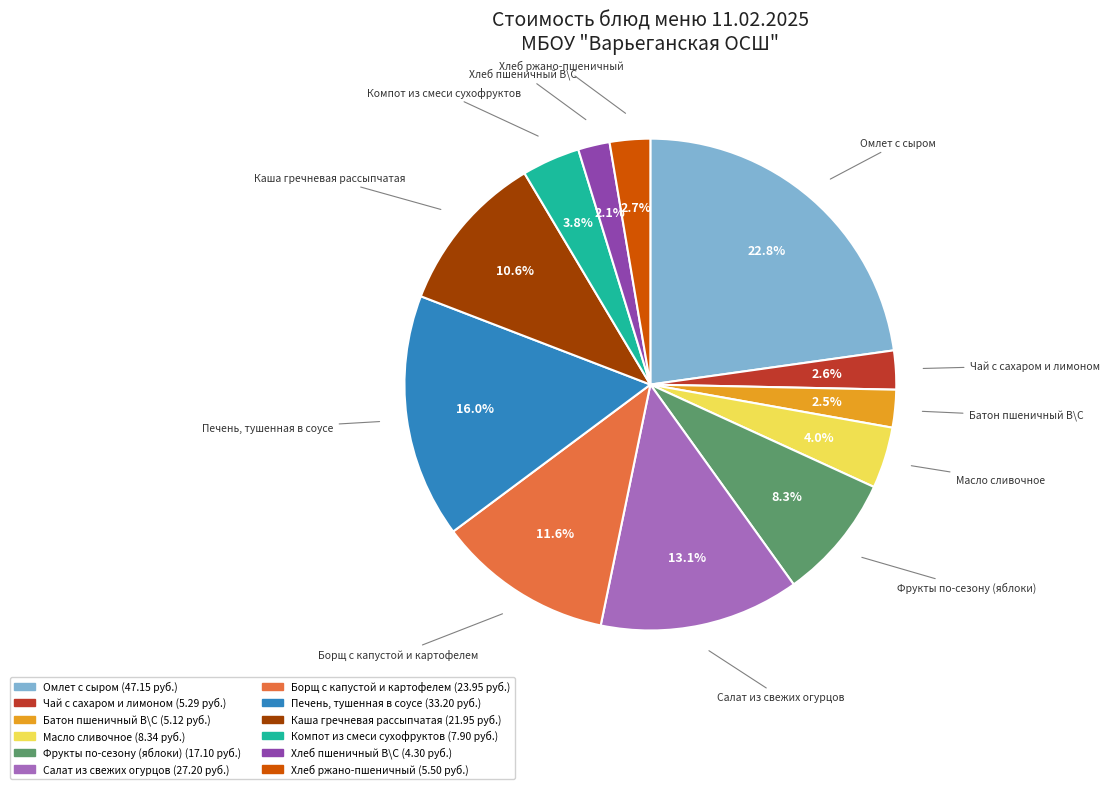

What percentage is the Салат из свежих огурцов slice, to the nearest percent?

13%